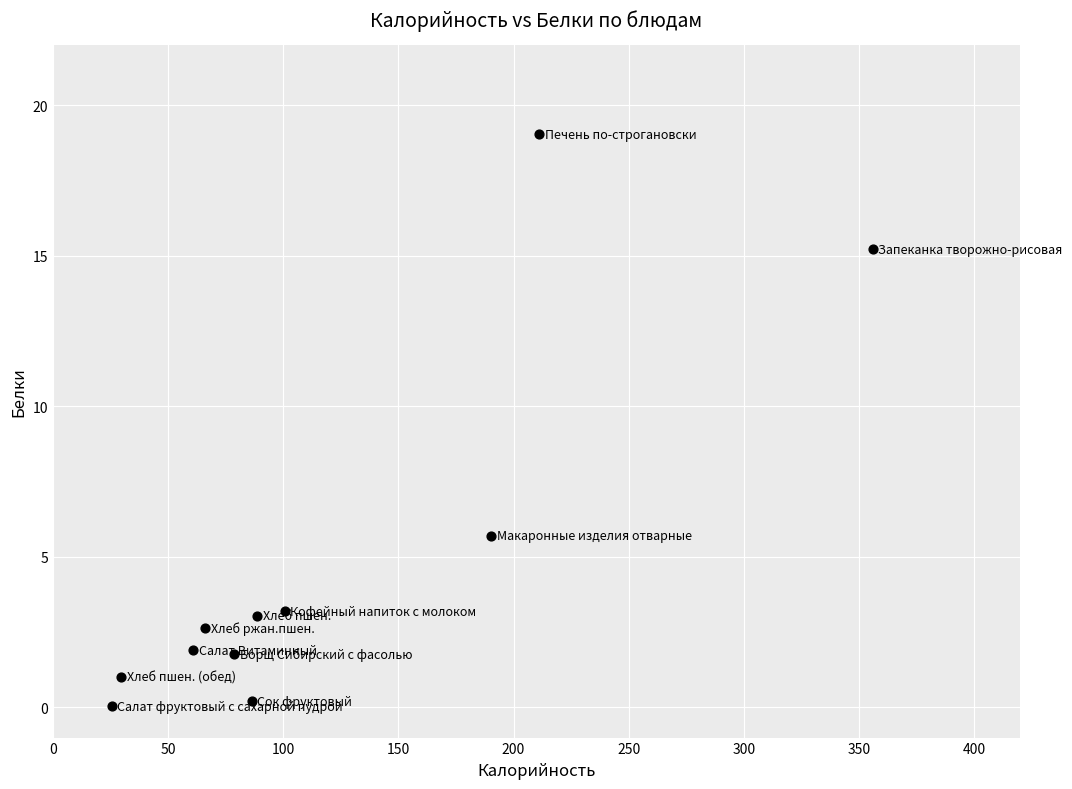

What Y value in the scatter plot is closest to 9?

5.7